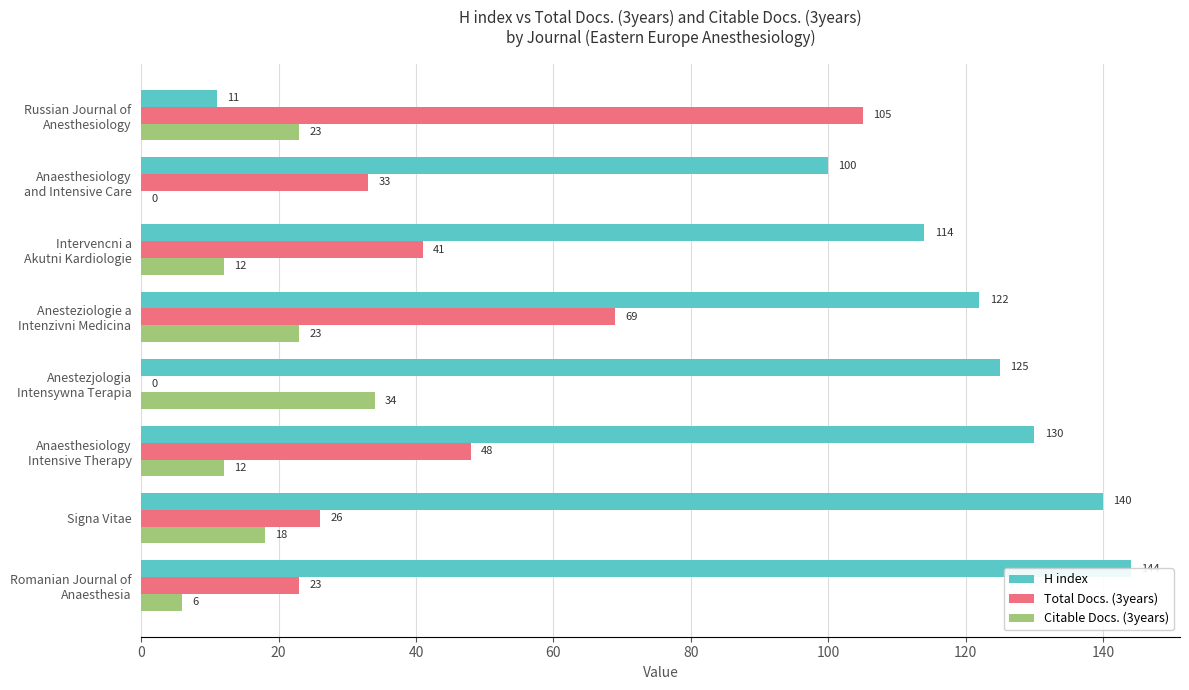

Which series has the largest range (max minus min)?

H index